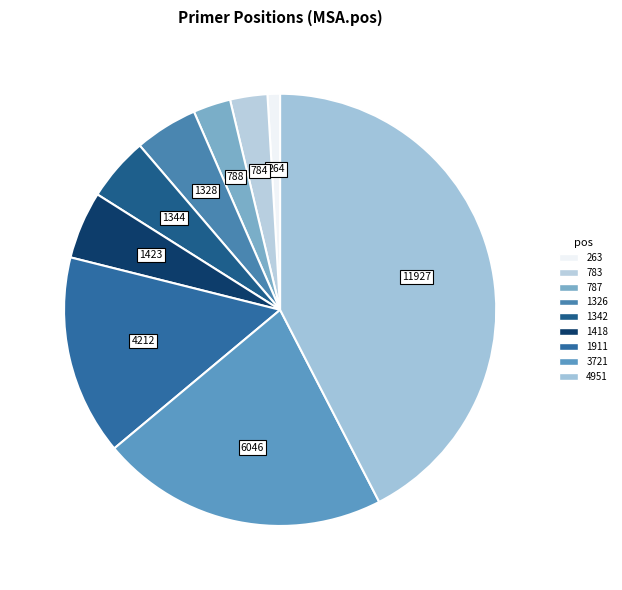

Count the number of slices in the pie.

9